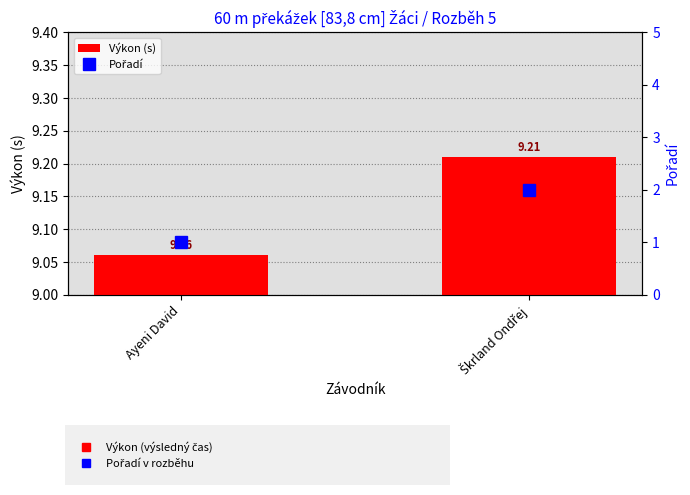

How many values in the Pořadí series are below 2?

1